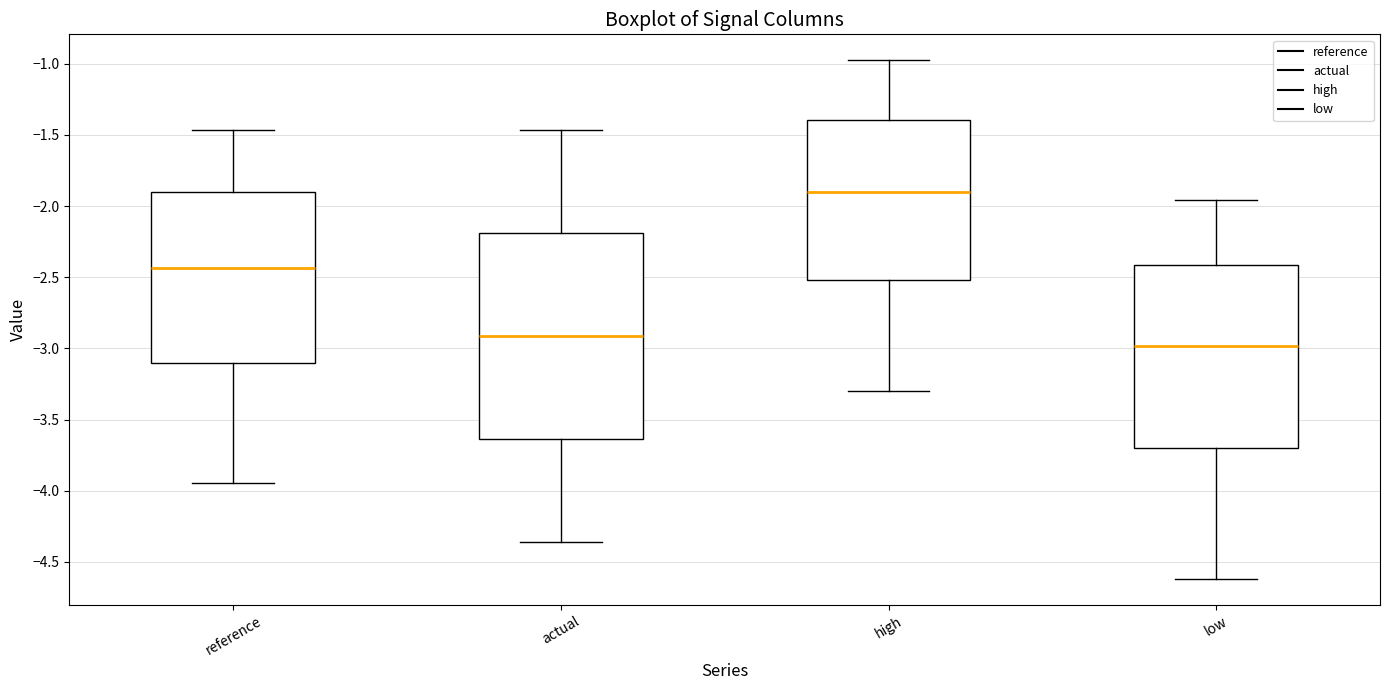

Comparing the boxes themselves (not the whiskers), which one is the tallest?

actual